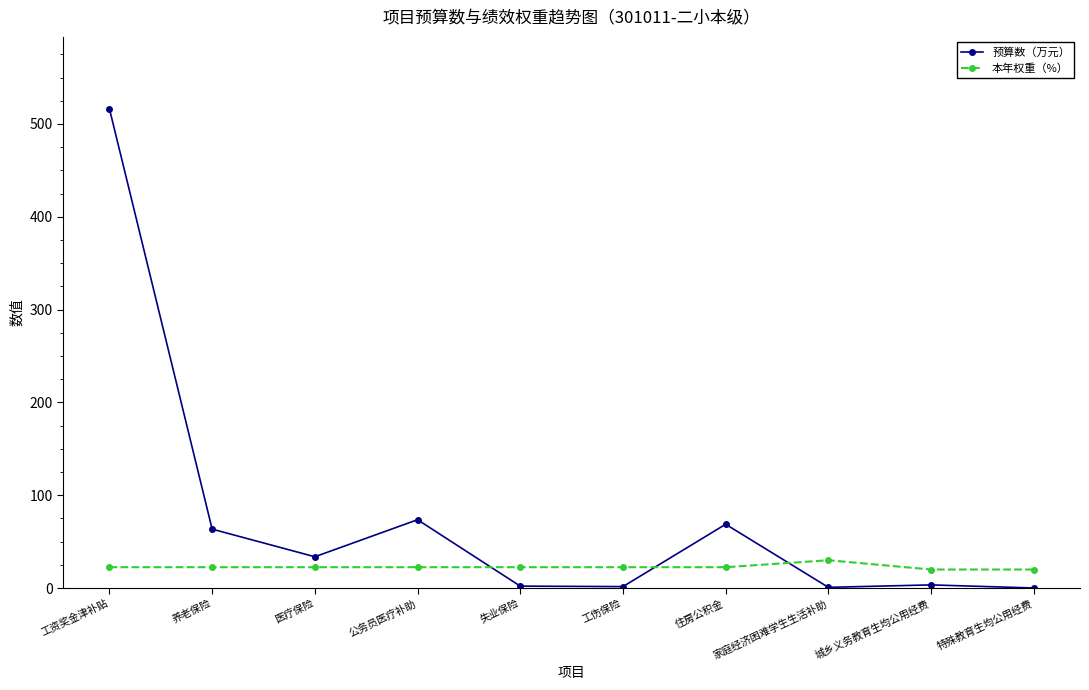

Which series has the largest range (max minus min)?

预算数（万元）